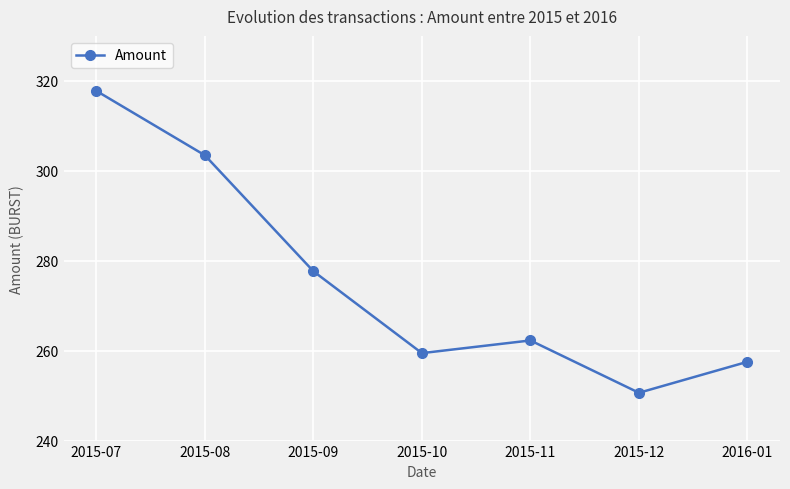

How many lines are shown in the chart?

1